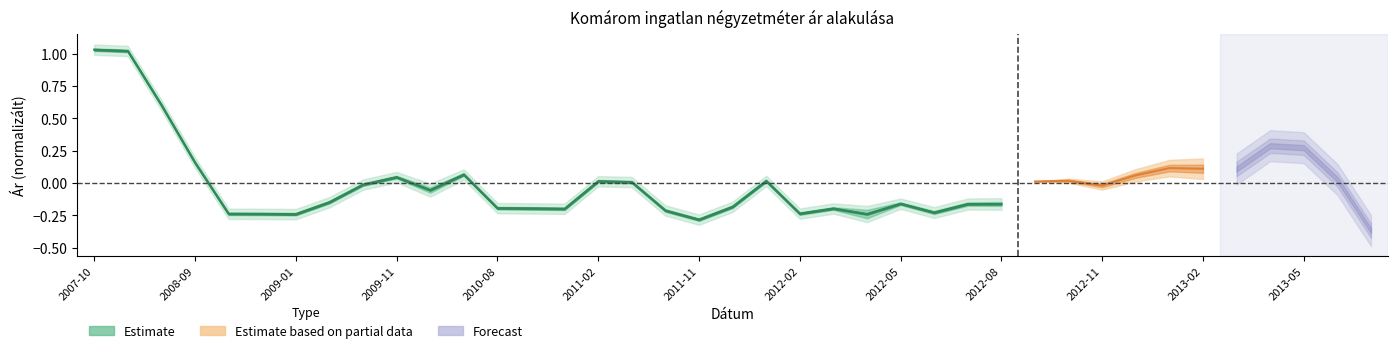

How many values exceed 0?

9